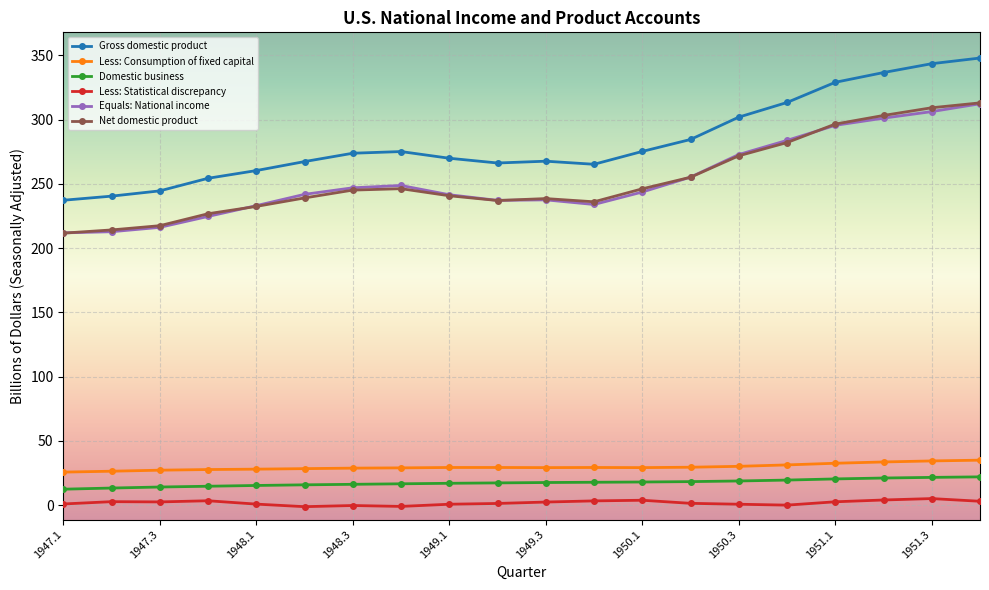

What is the maximum value shown in the chart?

347.9